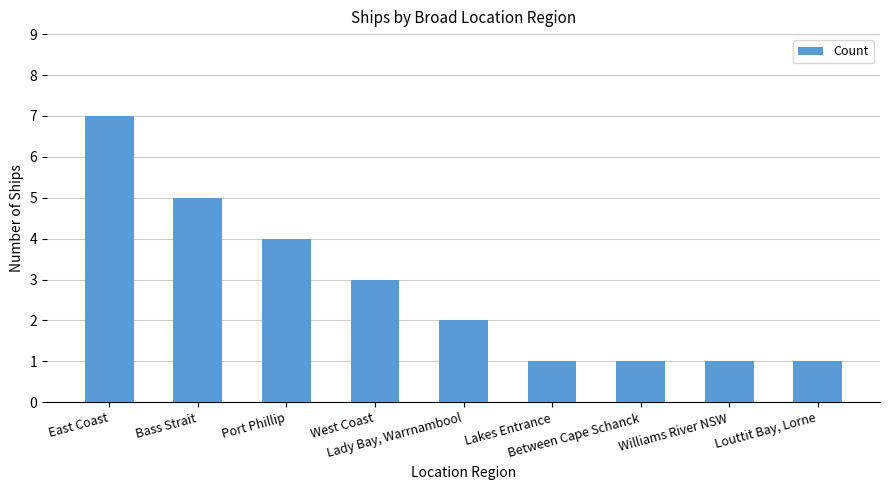

What is the maximum value shown in the chart?

7